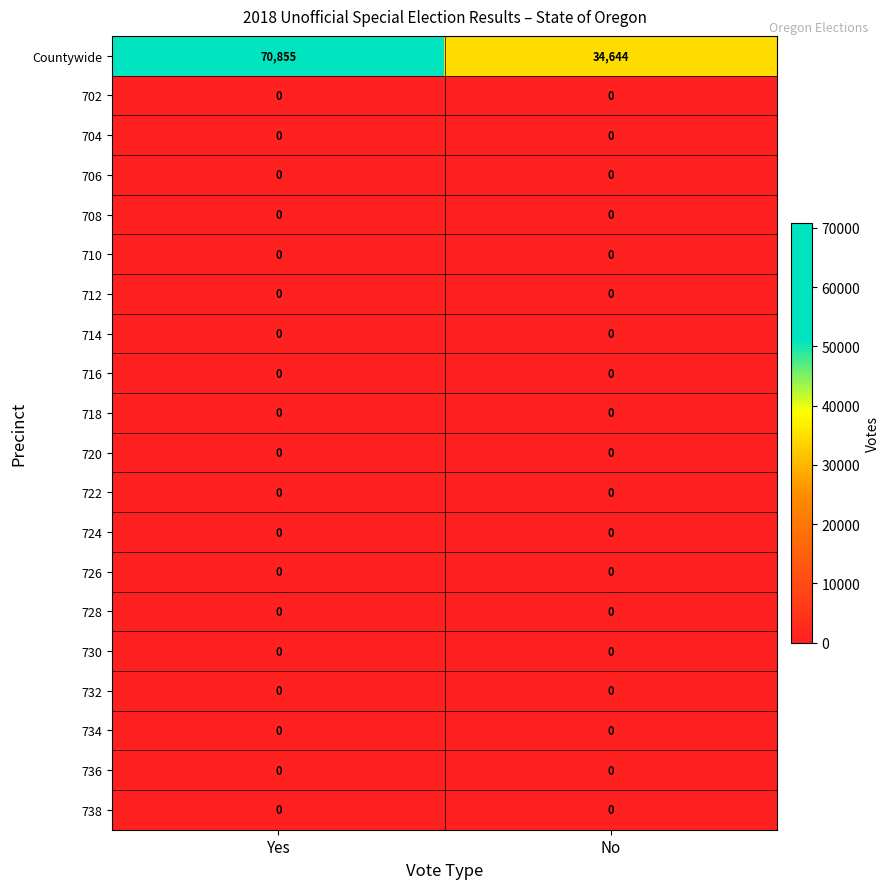

What is the total value across all series at No?

34644